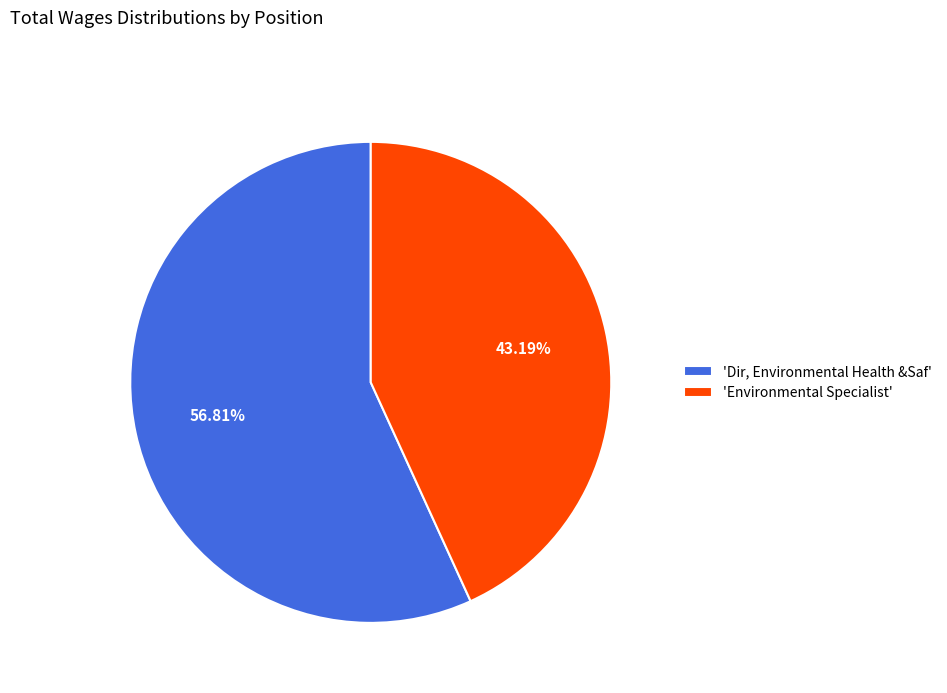

Count the number of slices in the pie.

2